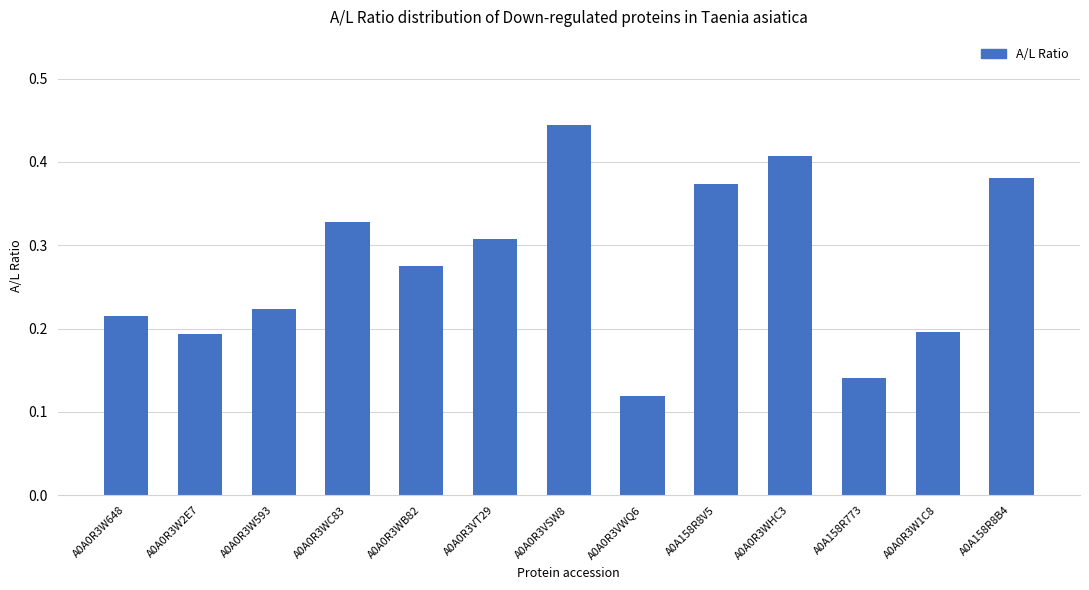

How many categories are shown in the chart?

13